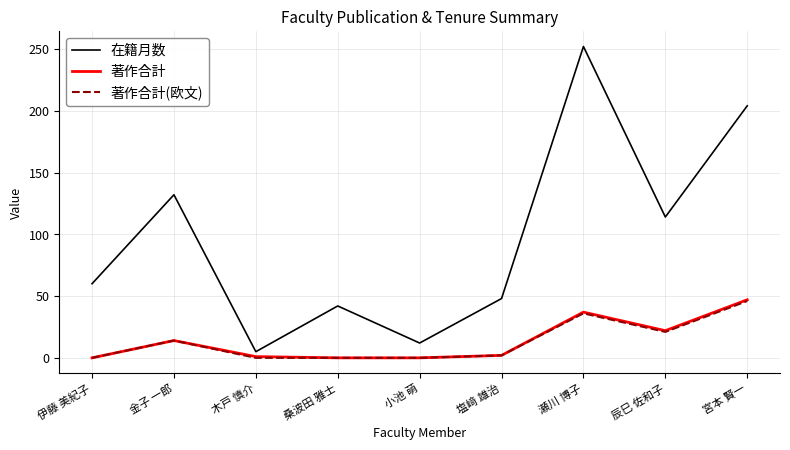

The 在籍月数 series shows 114 at 辰巳 佐和子. True or false?

True